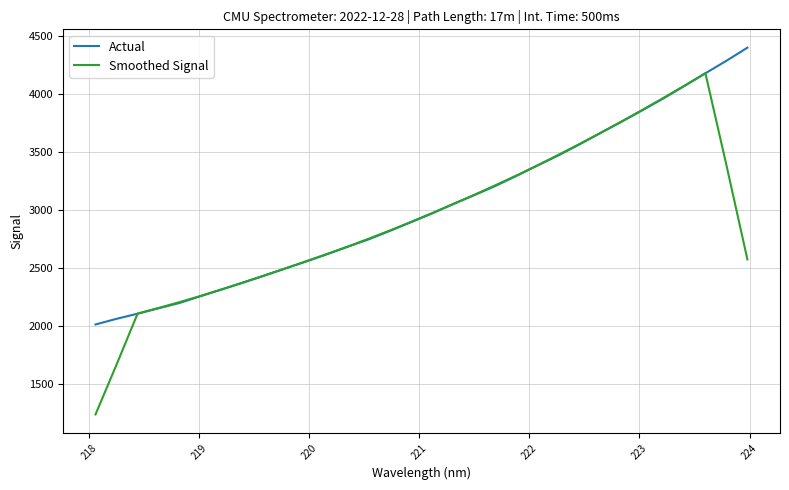

Which series has the largest range (max minus min)?

Smoothed Signal